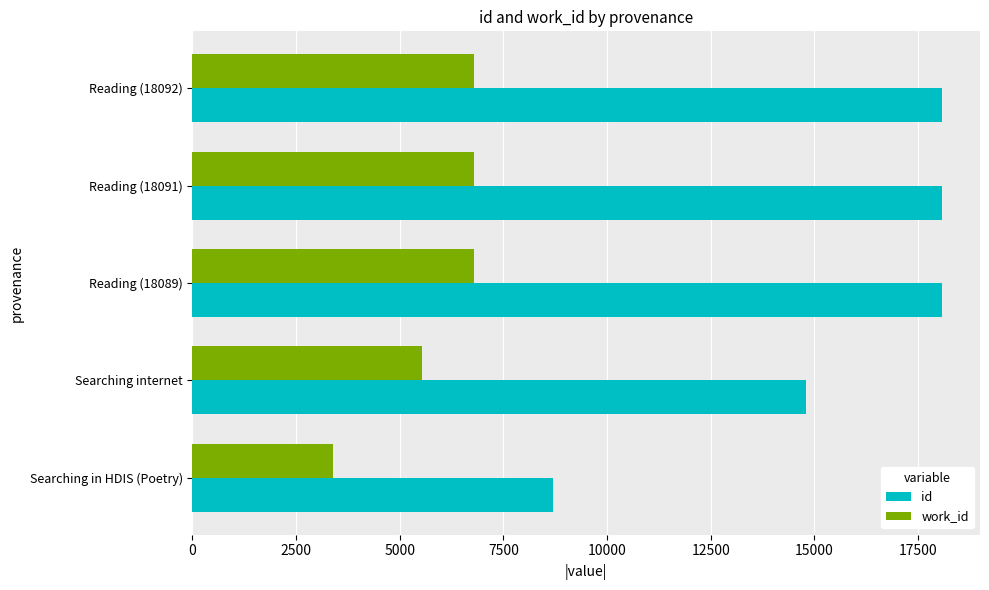

Which series has the largest total across all categories?

id